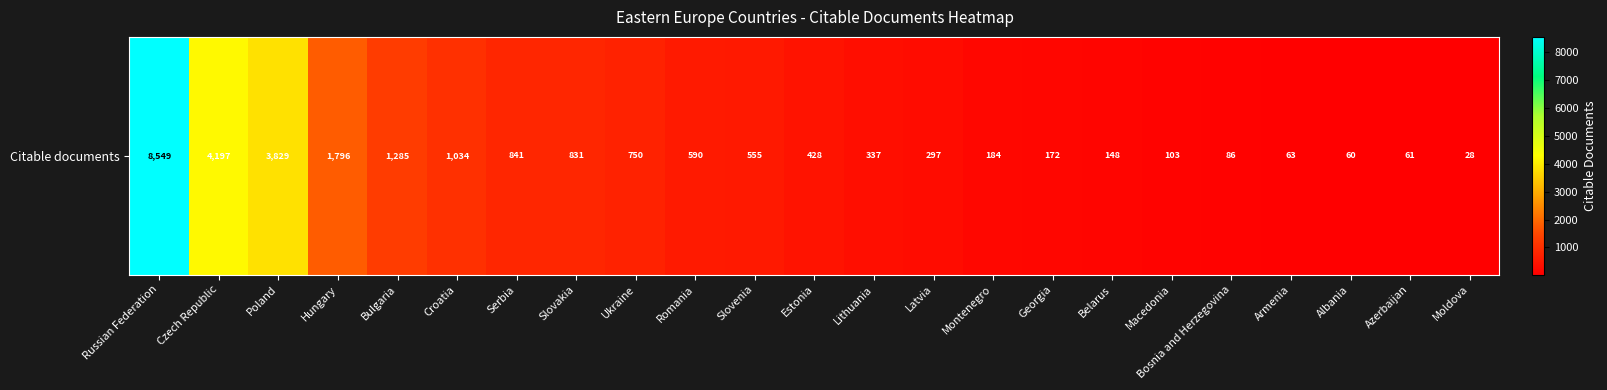

At which label is the value closest to 4288?

Czech Republic